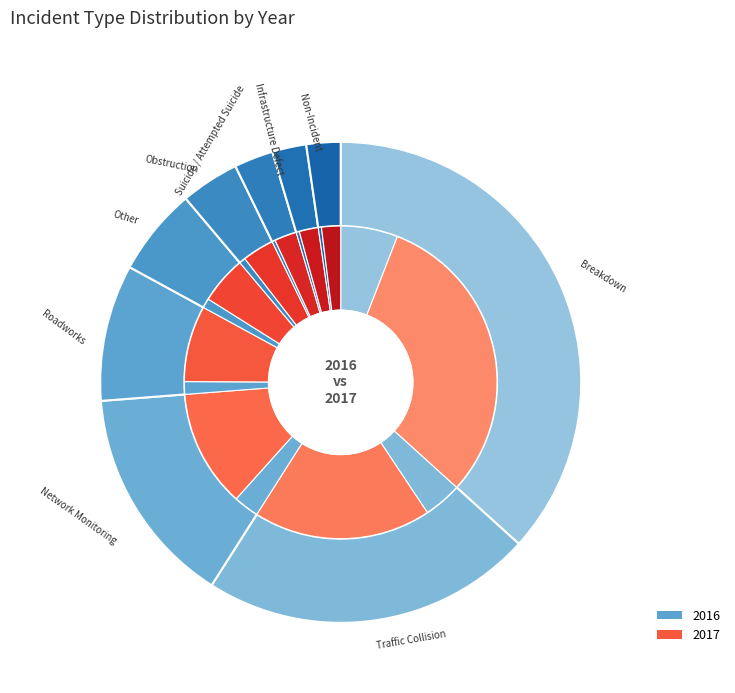

What is the change in value from Breakdown to Infrastructure Defect?

-105